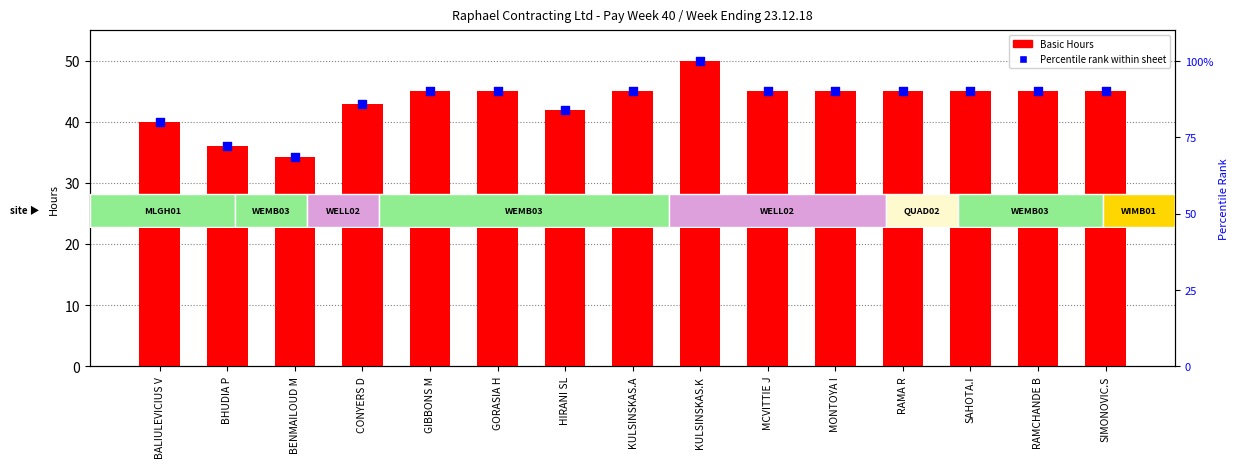

At which category is the sum across all series the highest?

KULSINSKAS.K